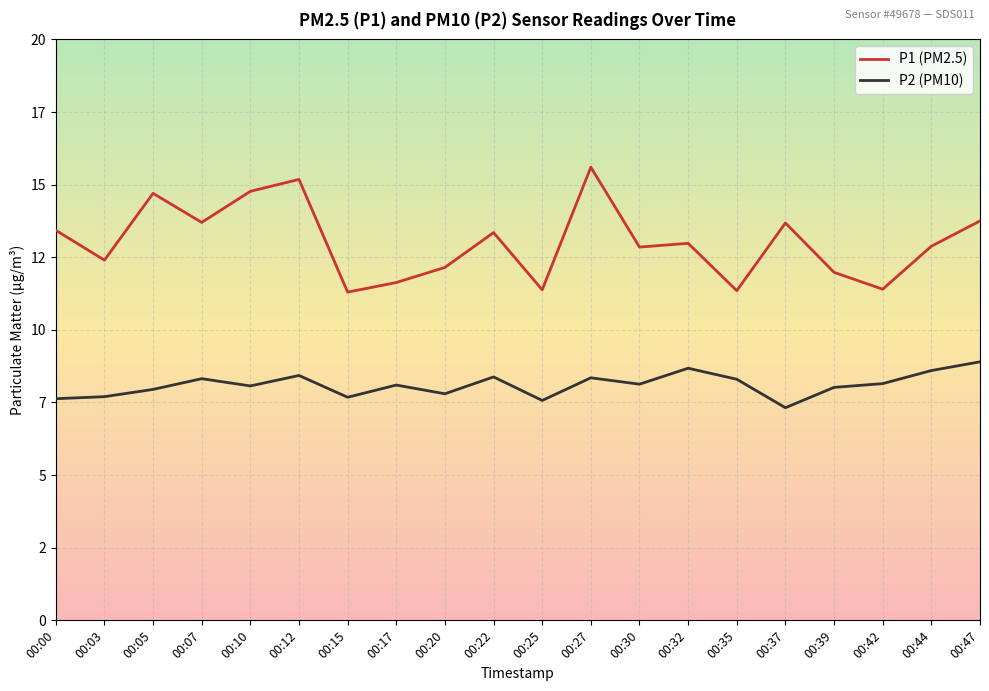

True or false: P2 (PM10) and P1 (PM2.5) intersect in this chart.

False